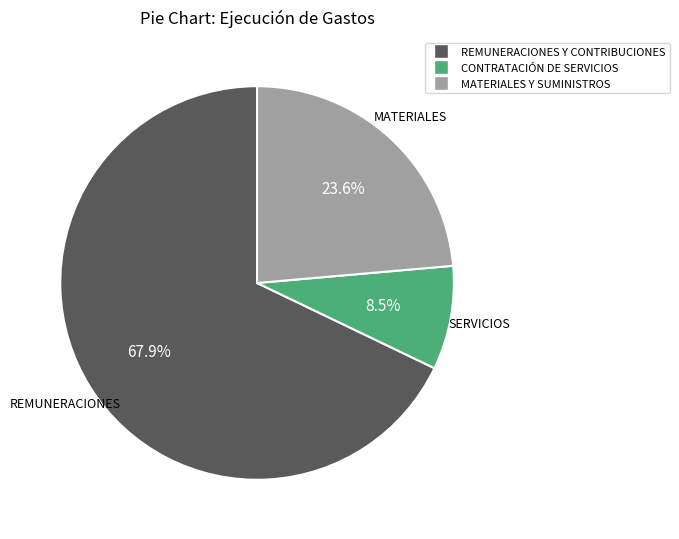

To the nearest percent, what portion does REMUNERACIONES Y CONTRIBUCIONES represent?

68%